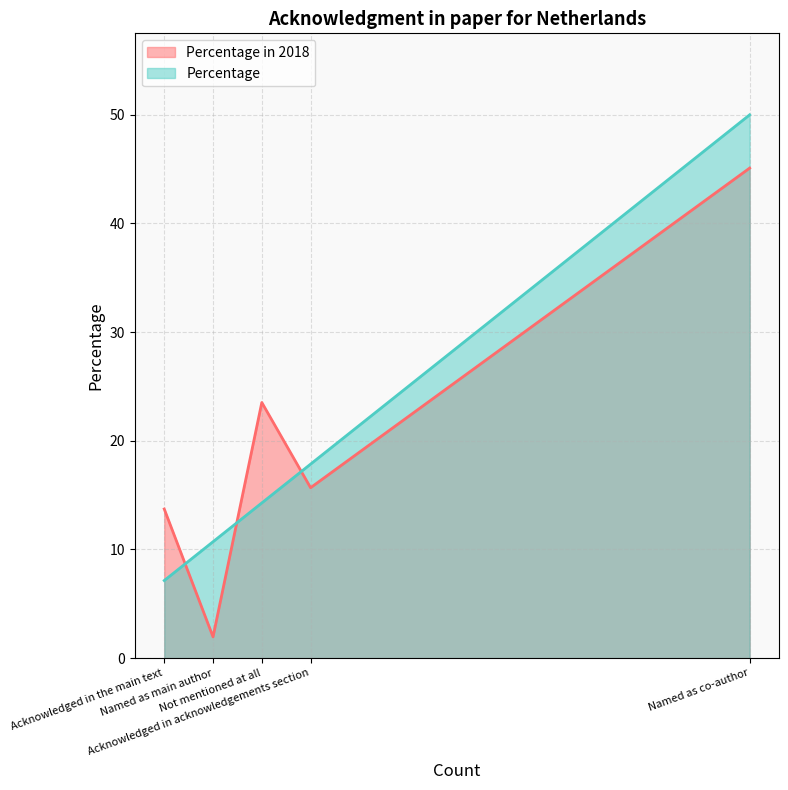

What is the total value across all series at Named as co-author?

95.1